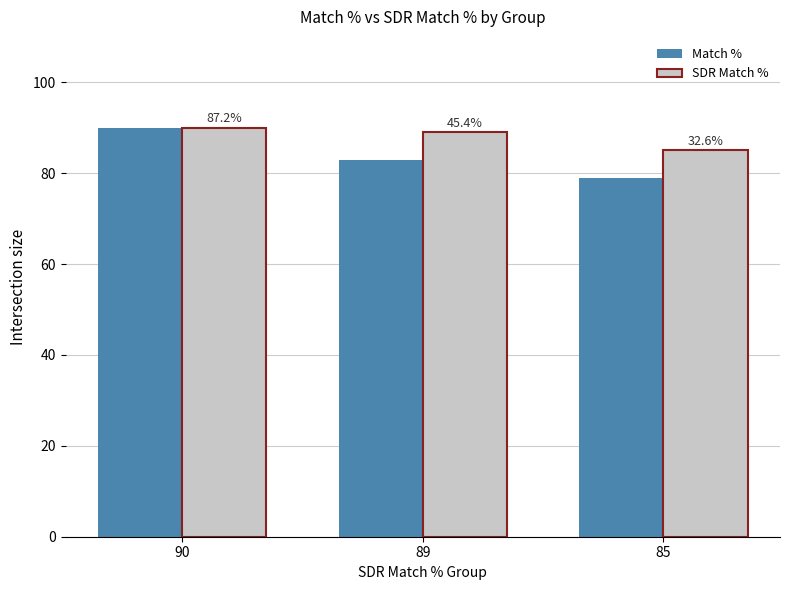

Reading left to right, transcribe all the data shown in this chart.

Match %: 90	83	79
SDR Match %: 90	89	85